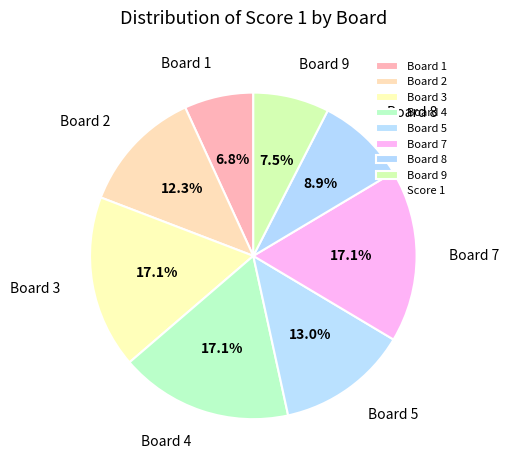

Approximately how many times larger is the value at Board 1 compared to Board 7?

0.4